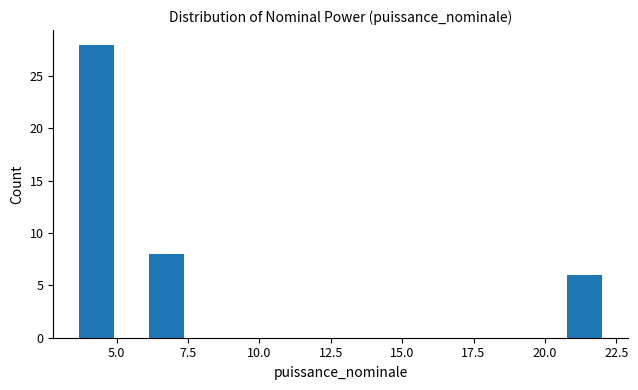

Around what value on the x-axis is the tallest bar? Give the approximate position of its centre, as read against the axis.

4.5